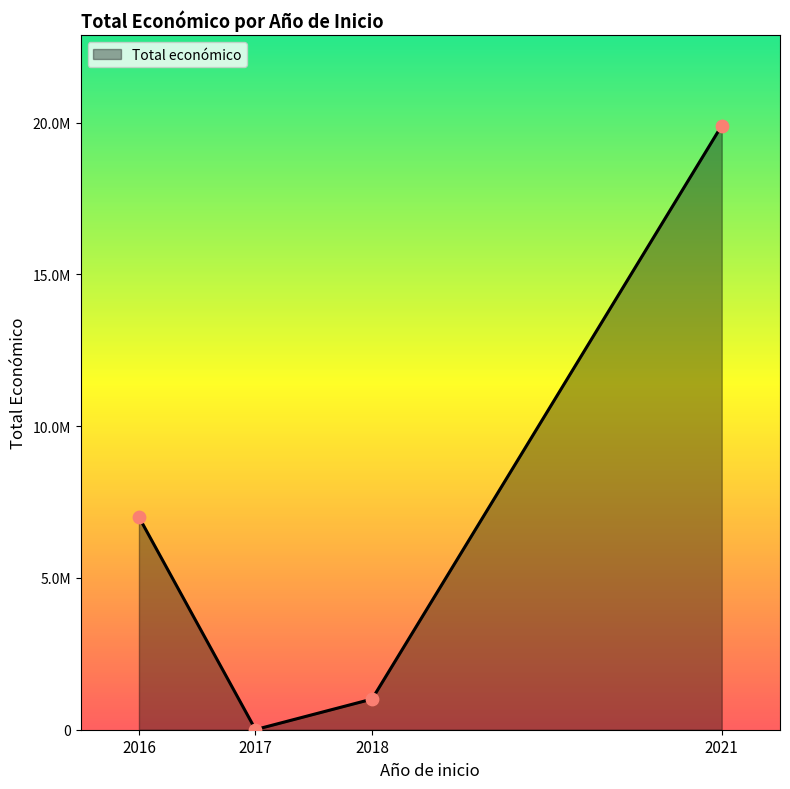

What is the change in value from 2016 to 2018?

-5996930